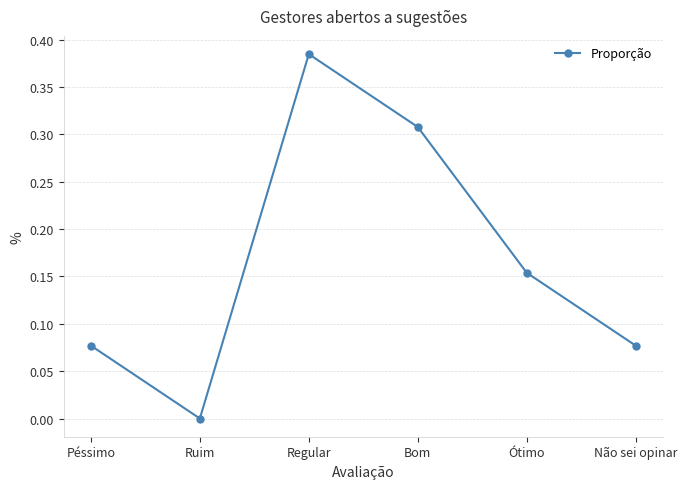

At which category does the data reach its first local peak?

Regular